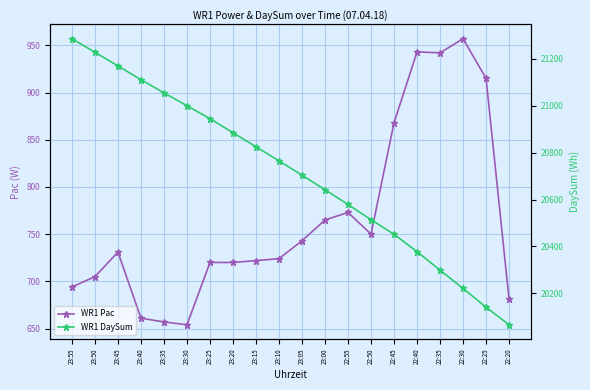

What is the average value of the WR1 Pac series?

766